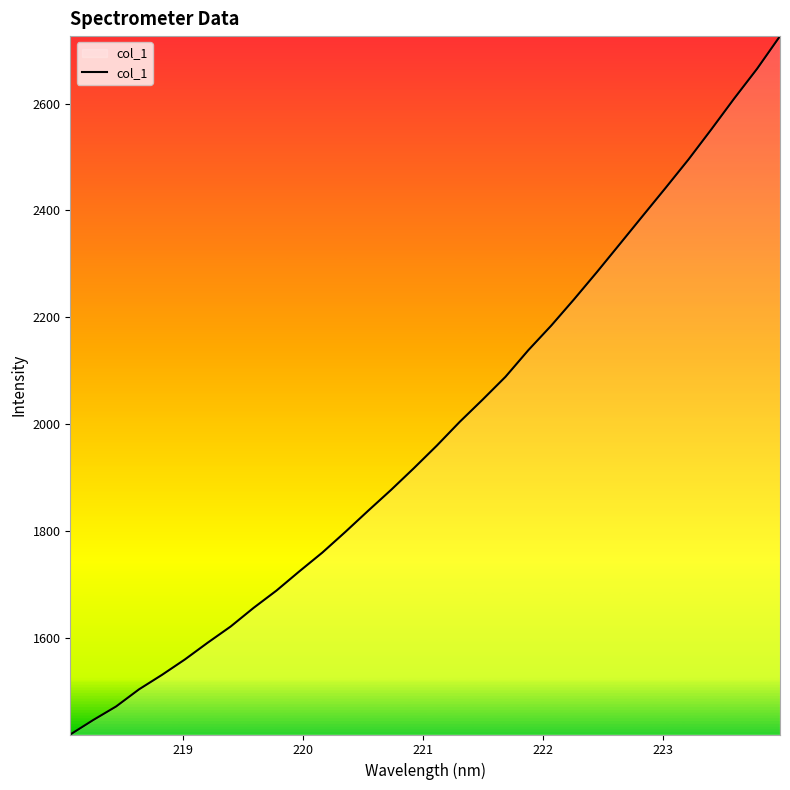

What is the smallest value displayed?

1420.1